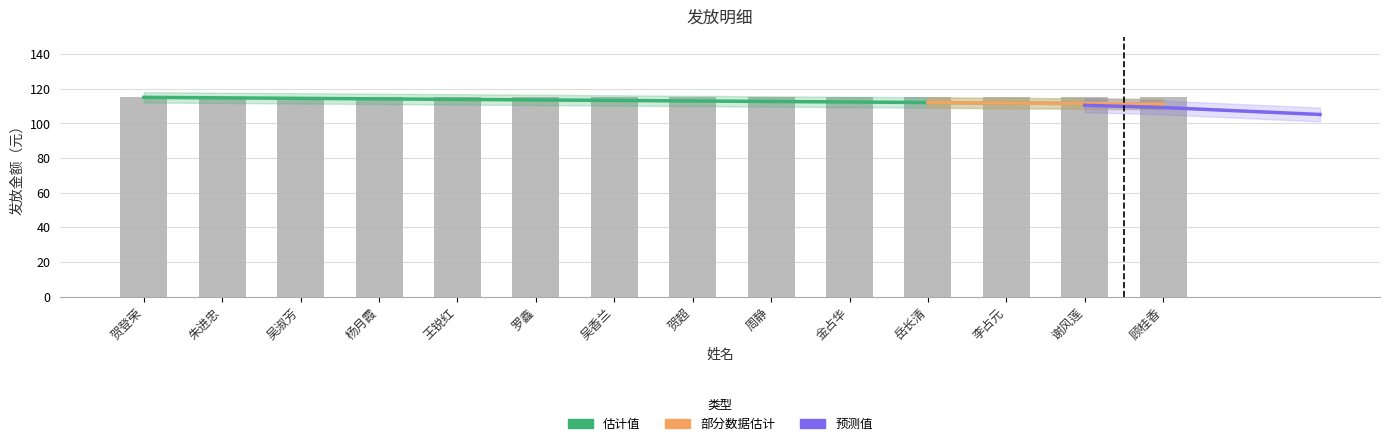

List the labels in order of value, largest first.

贺登荣, 朱进忠, 吴淑芳, 杨月霞, 王锐红, 罗鑫, 吴香兰, 贺超, 周静, 金占华, 岳长清, 李占元, 谢风莲, 顾桂香